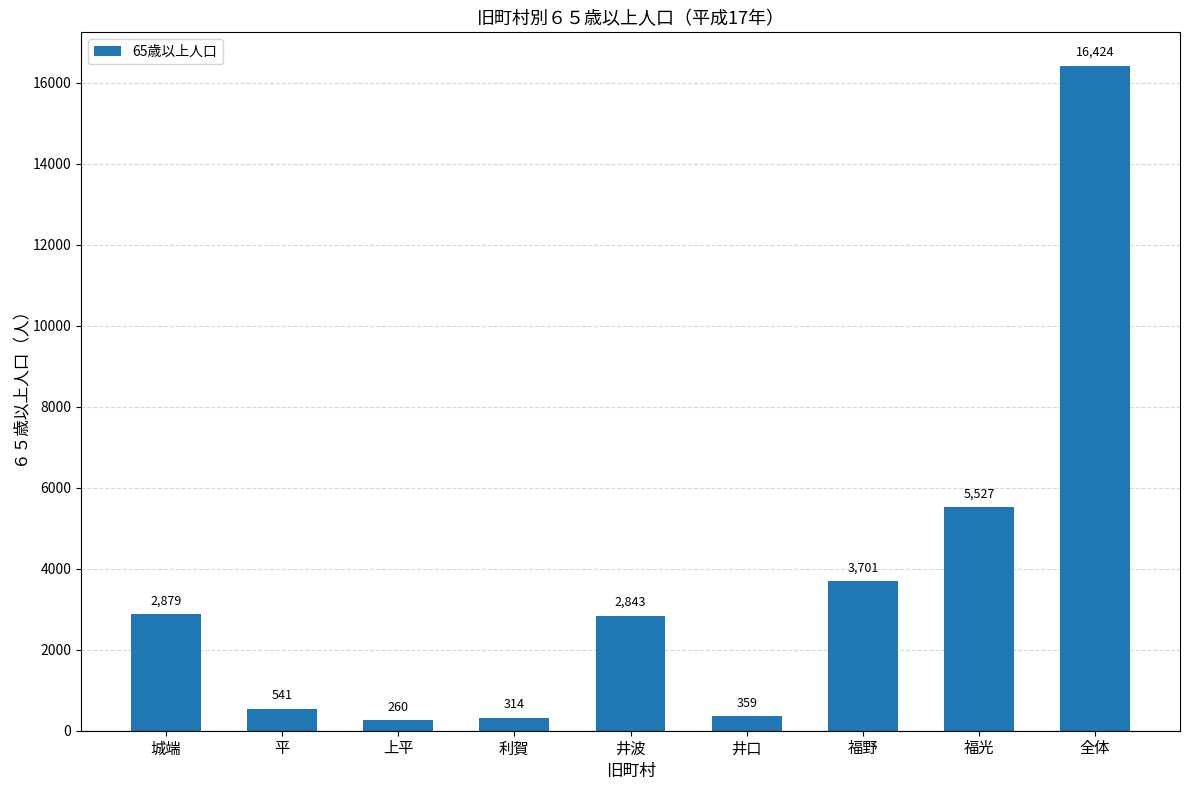

What is the change in value from 平 to 井口?

-182